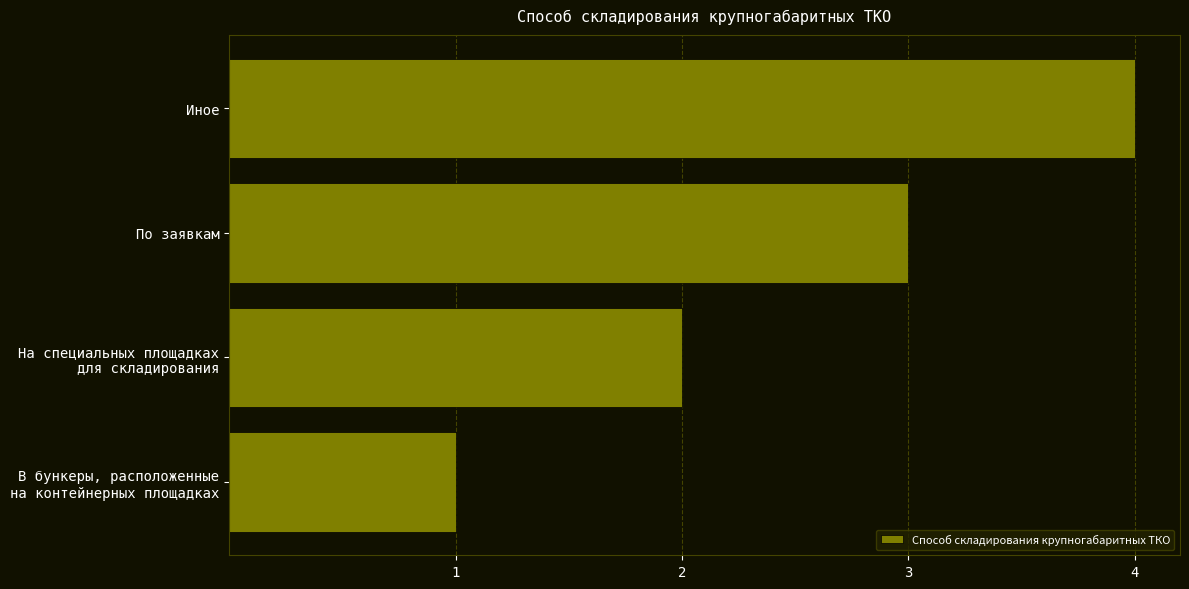

What is the greatest value displayed?

4